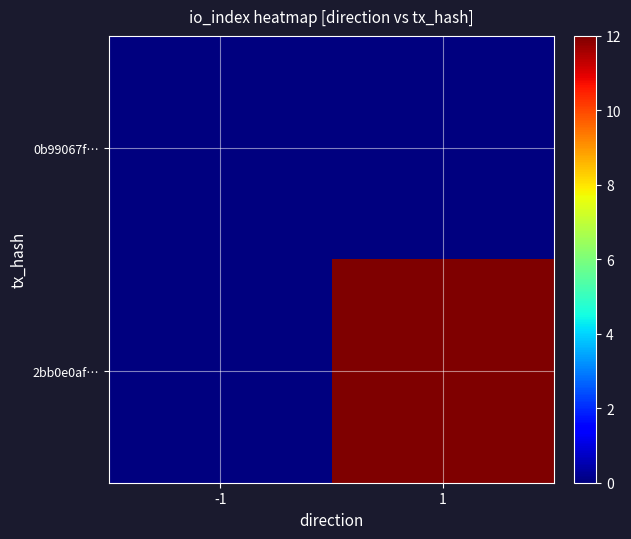

List the series in order of their peak value, highest first.

2bb0e0af…, 0b99067f…